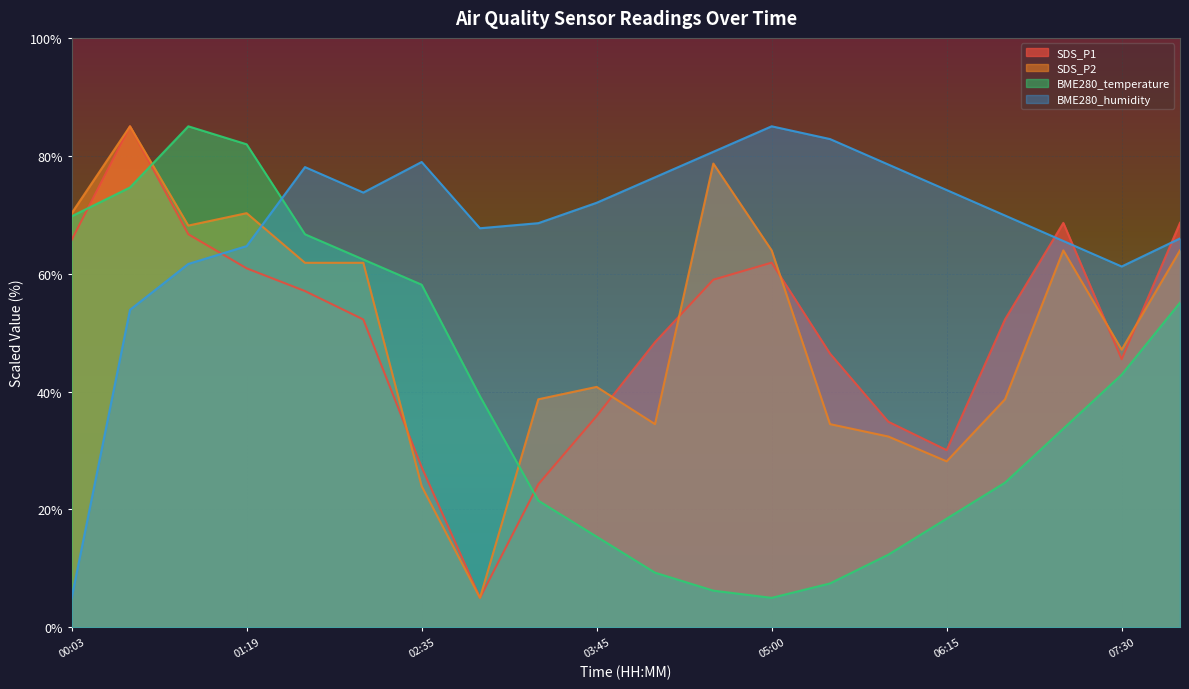

What is the difference between the highest and lowest values at 00:28?

31.1